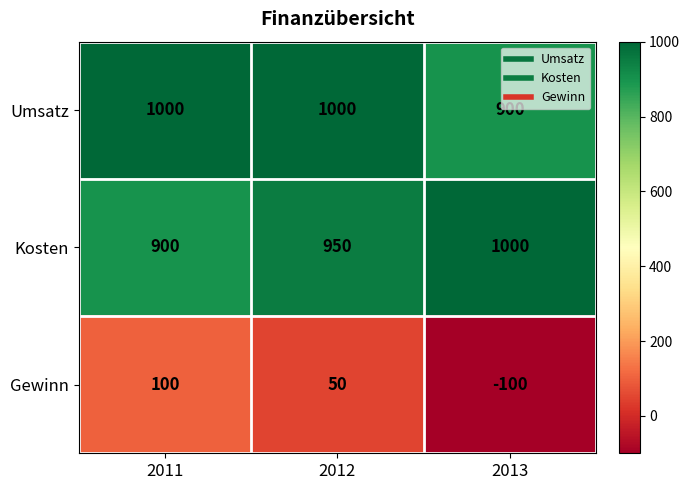

What is the sum of the Gewinn values at 2012 and 2011?

150